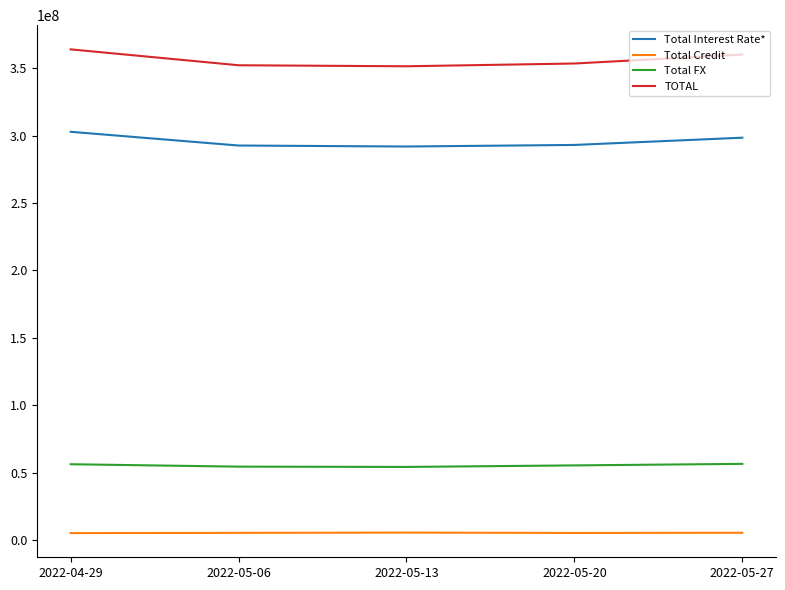

True or false: Total Credit and Total Interest Rate* intersect in this chart.

False